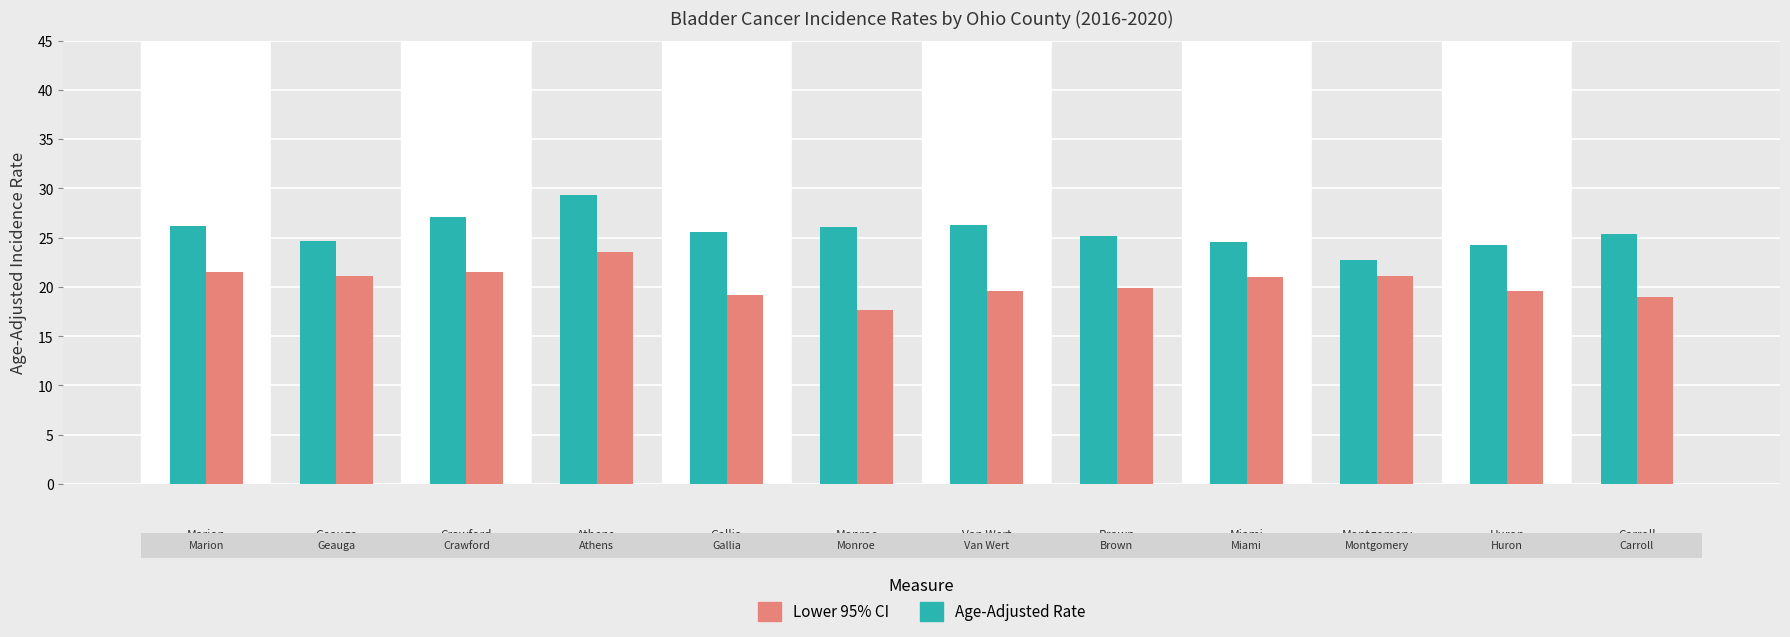

What are all the series names shown in the legend?

Lower 95% CI, Age-Adjusted Rate